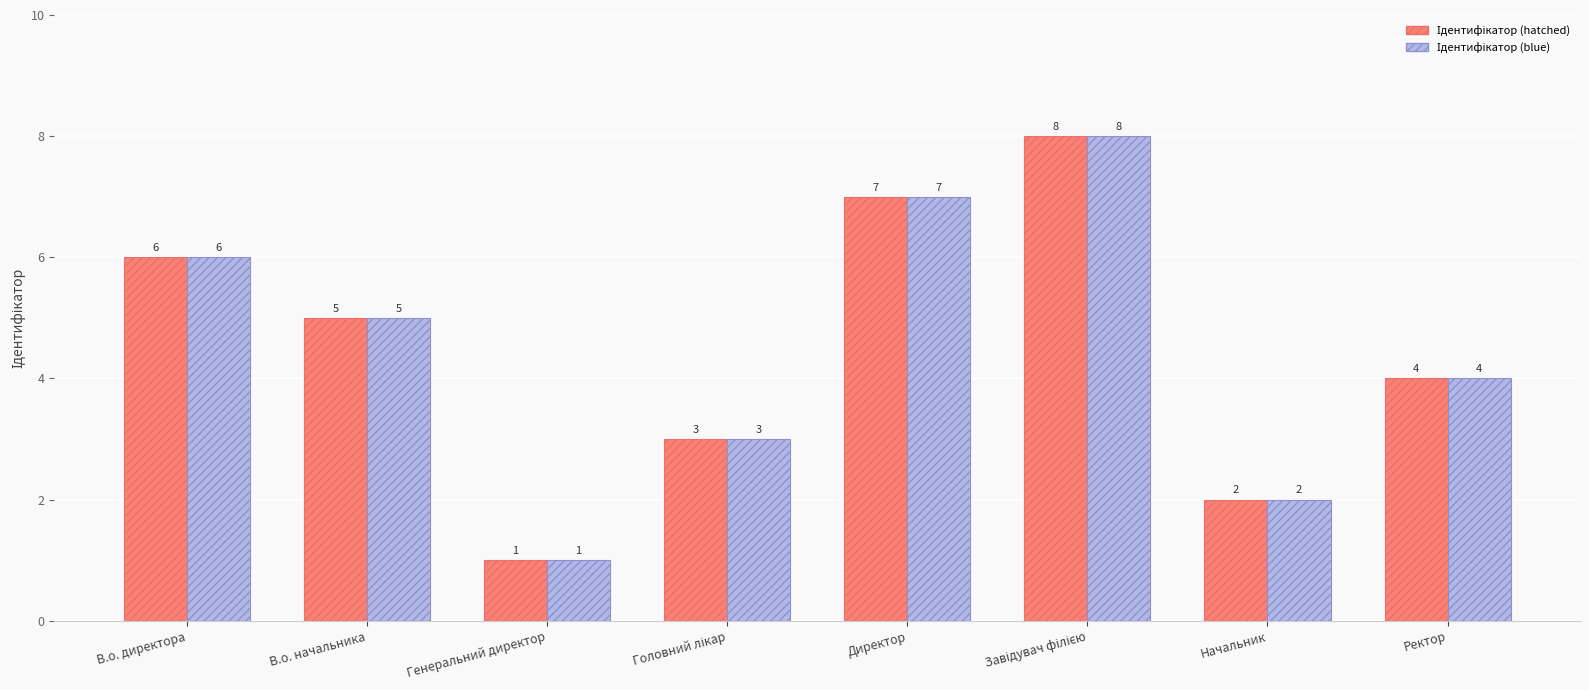

What is the greatest value displayed?

8